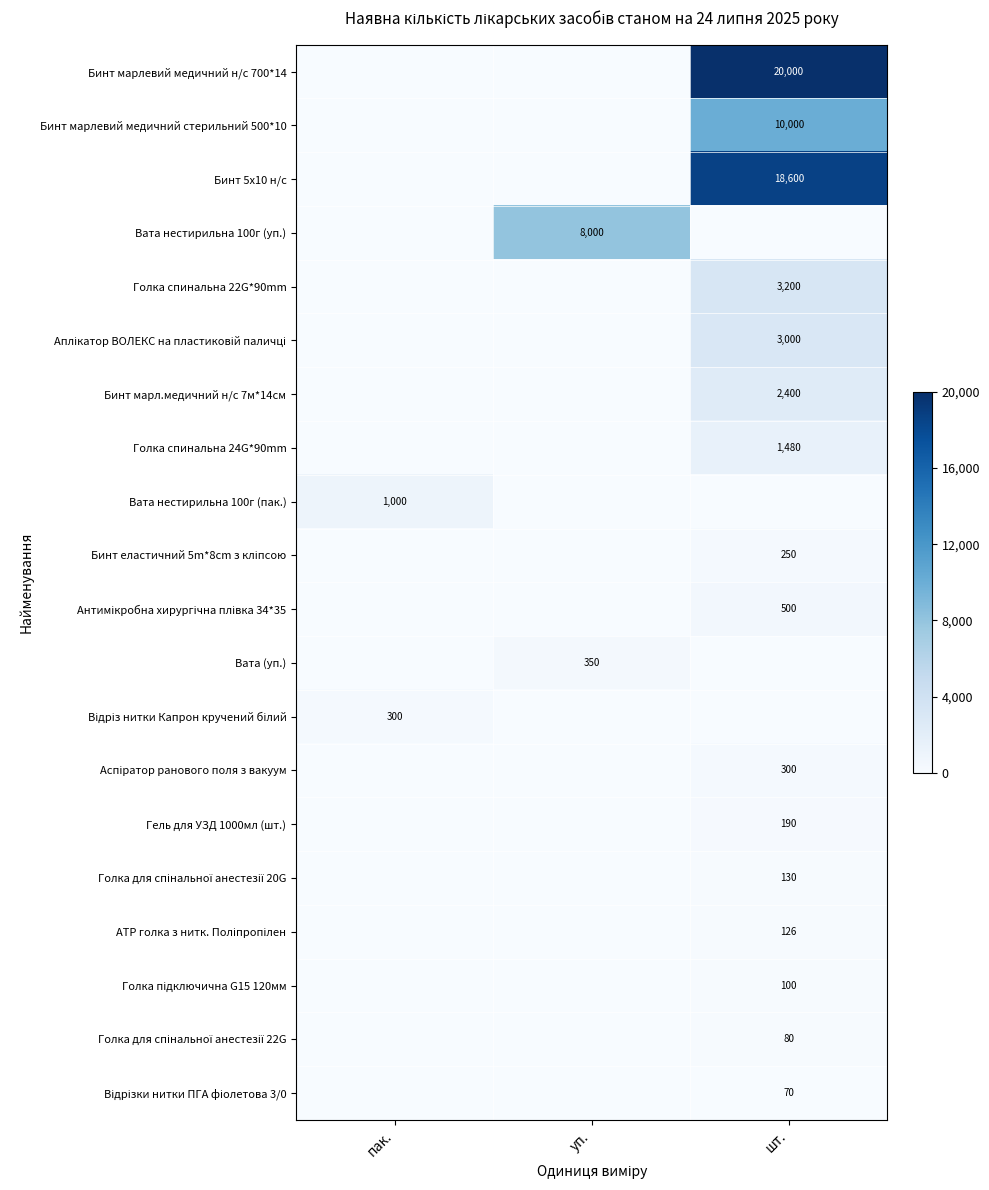

The Гель для УЗД 1000мл (шт.) series shows 190 at шт.. True or false?

True